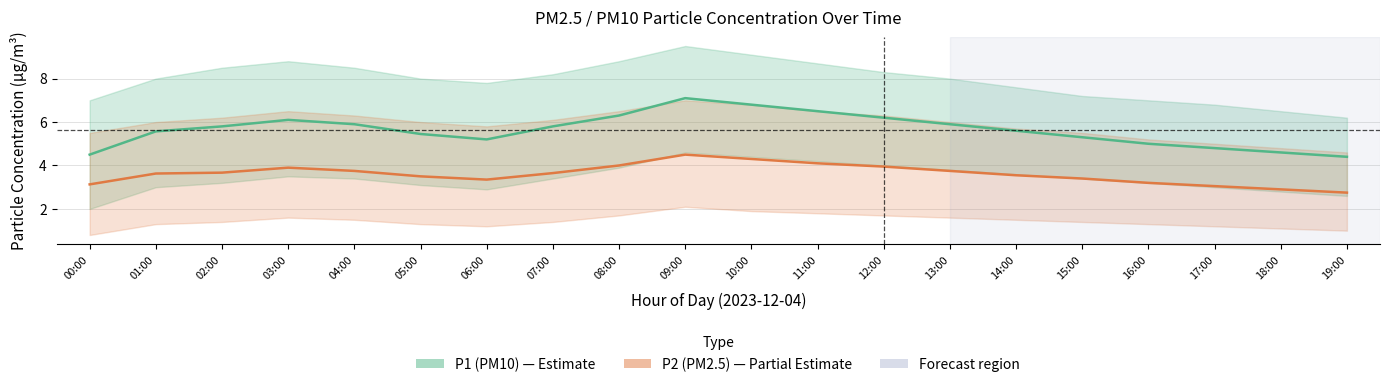

Reading right to left, list all the values displayed in this chart.

P1 (PM10): 19:00=4.4	18:00=4.6	17:00=4.8	16:00=5.0	15:00=5.3	14:00=5.6	13:00=5.9	12:00=6.2	11:00=6.5	10:00=6.8	09:00=7.1	08:00=6.3	07:00=5.8	06:00=5.2	05:00=5.5	04:00=5.9	03:00=6.1	02:00=5.8	01:00=5.6	00:00=4.5
P2 (PM2.5): 19:00=2.8	18:00=2.9	17:00=3.0	16:00=3.2	15:00=3.4	14:00=3.5	13:00=3.8	12:00=4.0	11:00=4.1	10:00=4.3	09:00=4.5	08:00=4.0	07:00=3.6	06:00=3.4	05:00=3.5	04:00=3.8	03:00=3.9	02:00=3.7	01:00=3.6	00:00=3.1